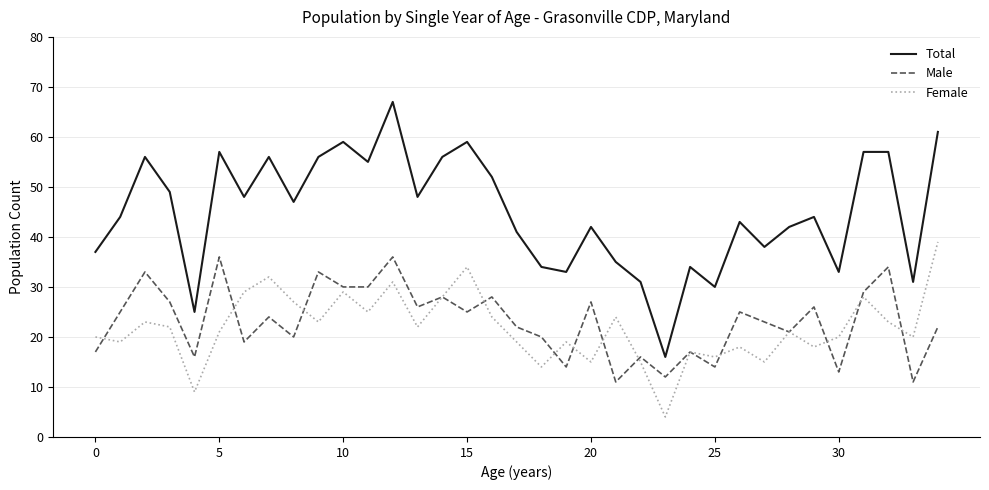

True or false: Total and Female intersect in this chart.

False